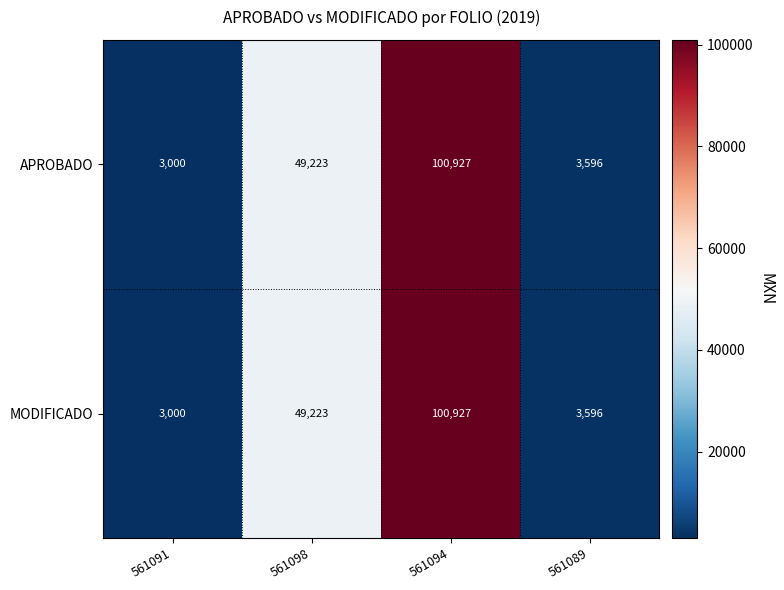

What is the approximate value of APROBADO at 561098, to the nearest 100?

49200